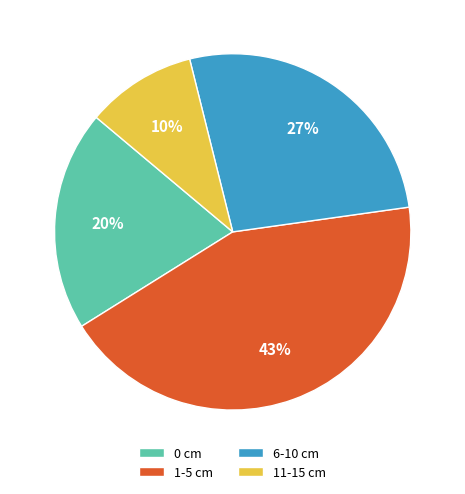

Is the sum of 6-10 cm and 0 cm greater than half?

No